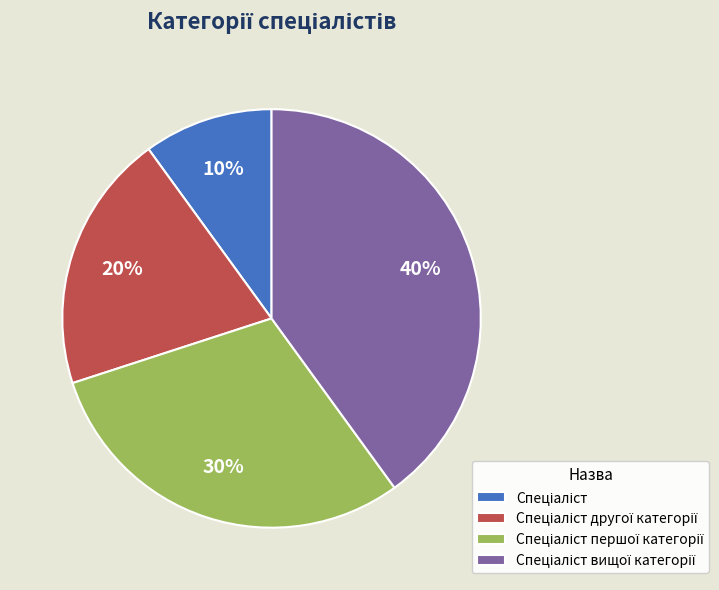

To the nearest percent, what is the average slice percentage?

25%